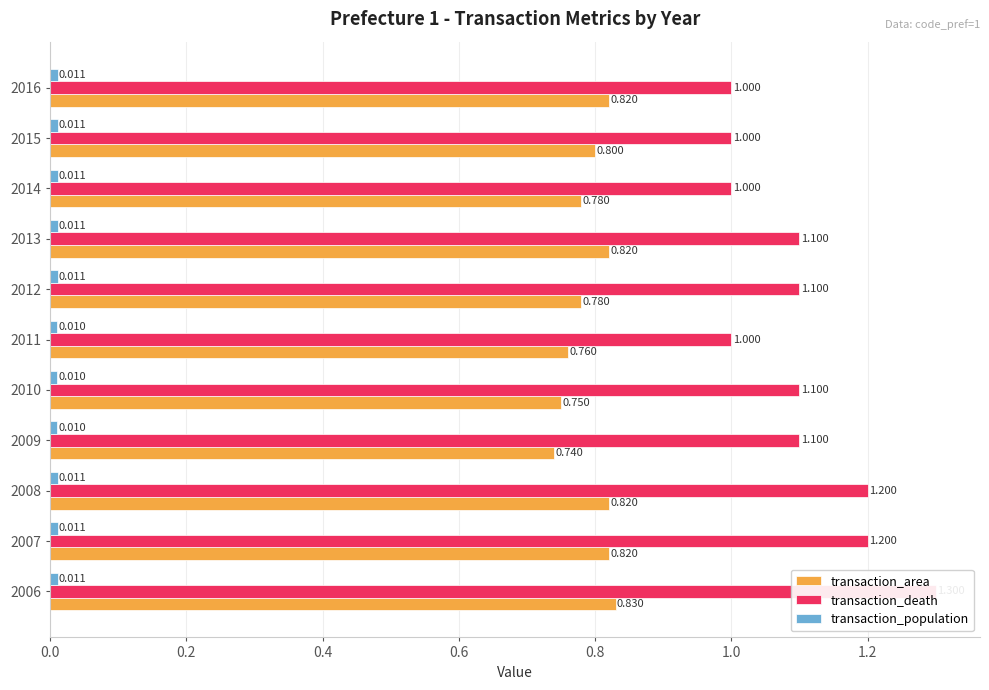

What position from the right is 9?

2